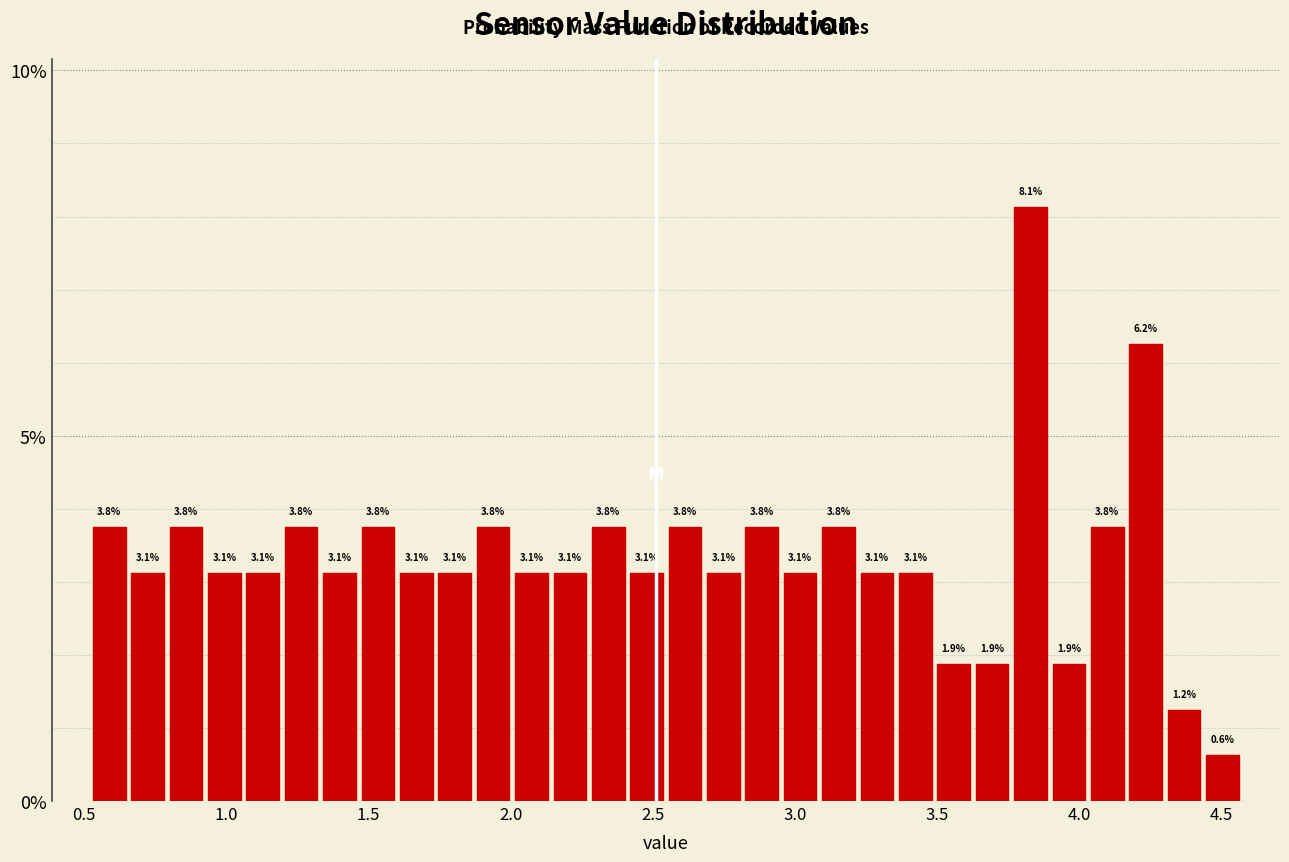

Read against the x-axis, roughly where is the centre of the tallest bar?

3.85